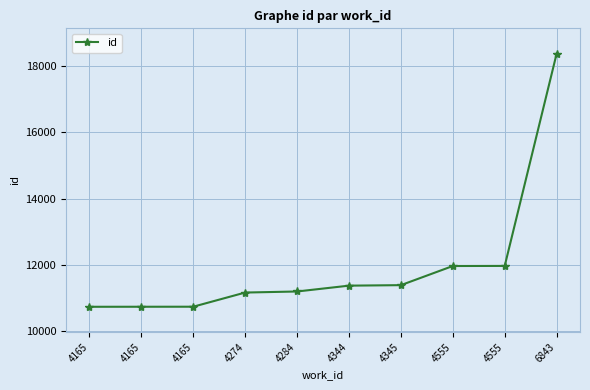

Read the value at 4344.

11379